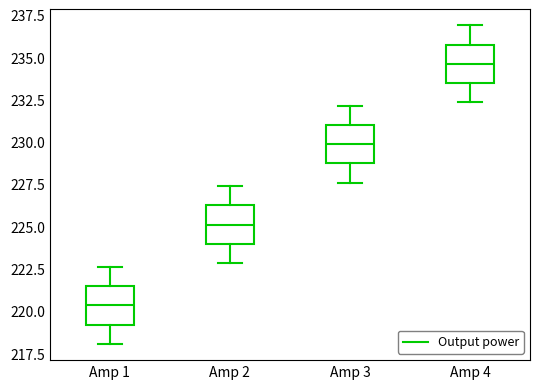

Which box's median line is the highest?

Amp 4